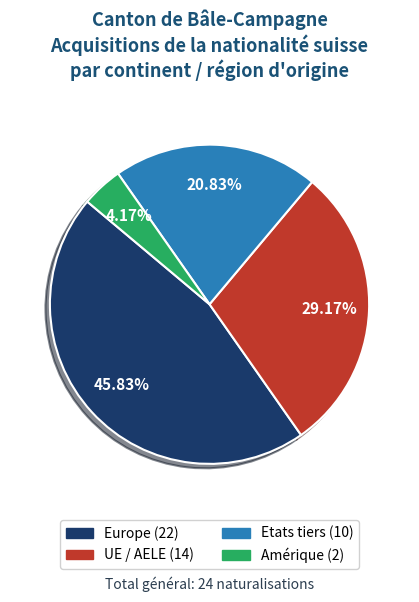

Does any single category account for the majority?

No